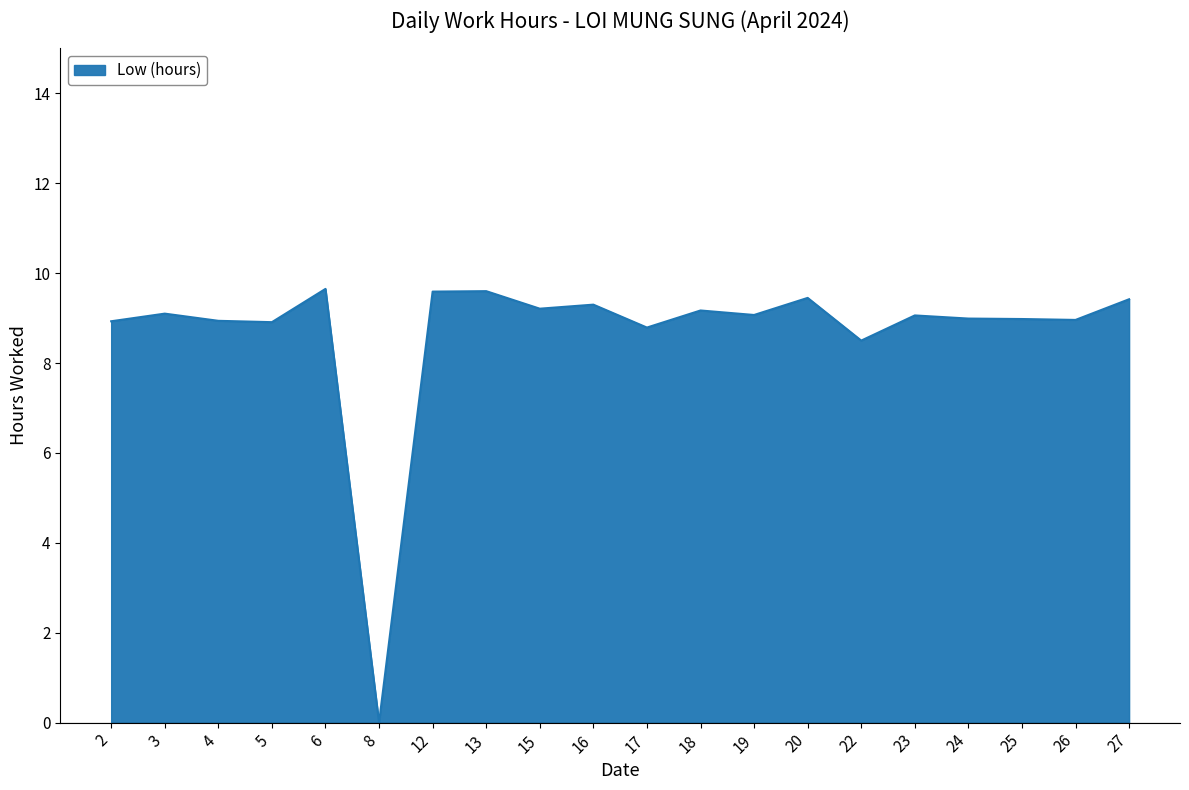

What is the maximum value shown in the chart?

9.7